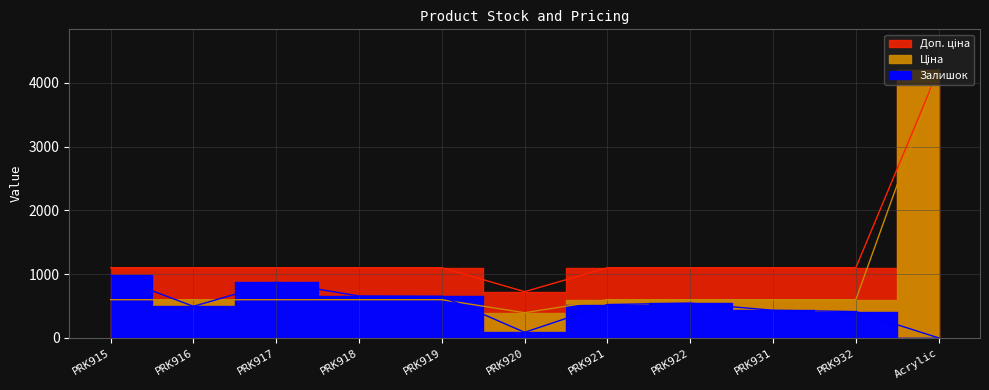

Rank the series by their average value, from lowest to highest.

Залишок, Ціна, Доп. ціна